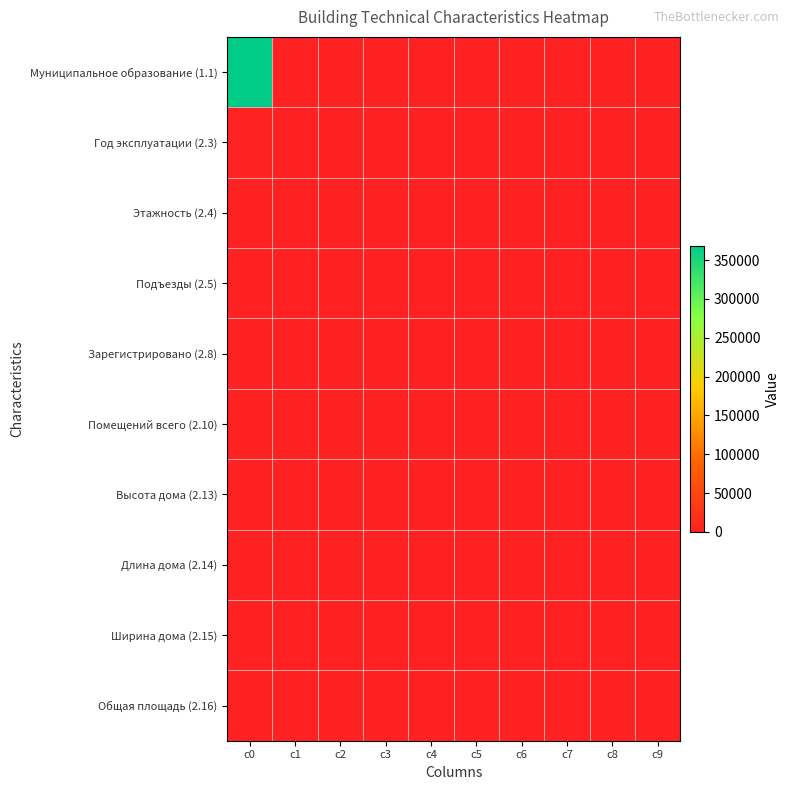

What is the greatest value displayed?

368510